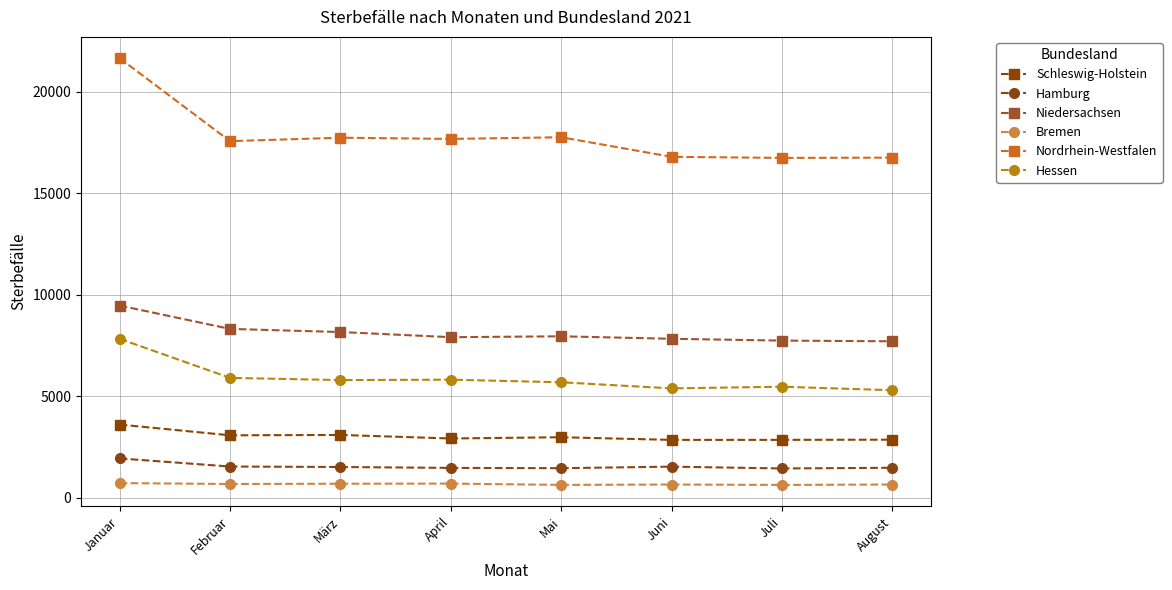

Read the Bremen value at März.

683